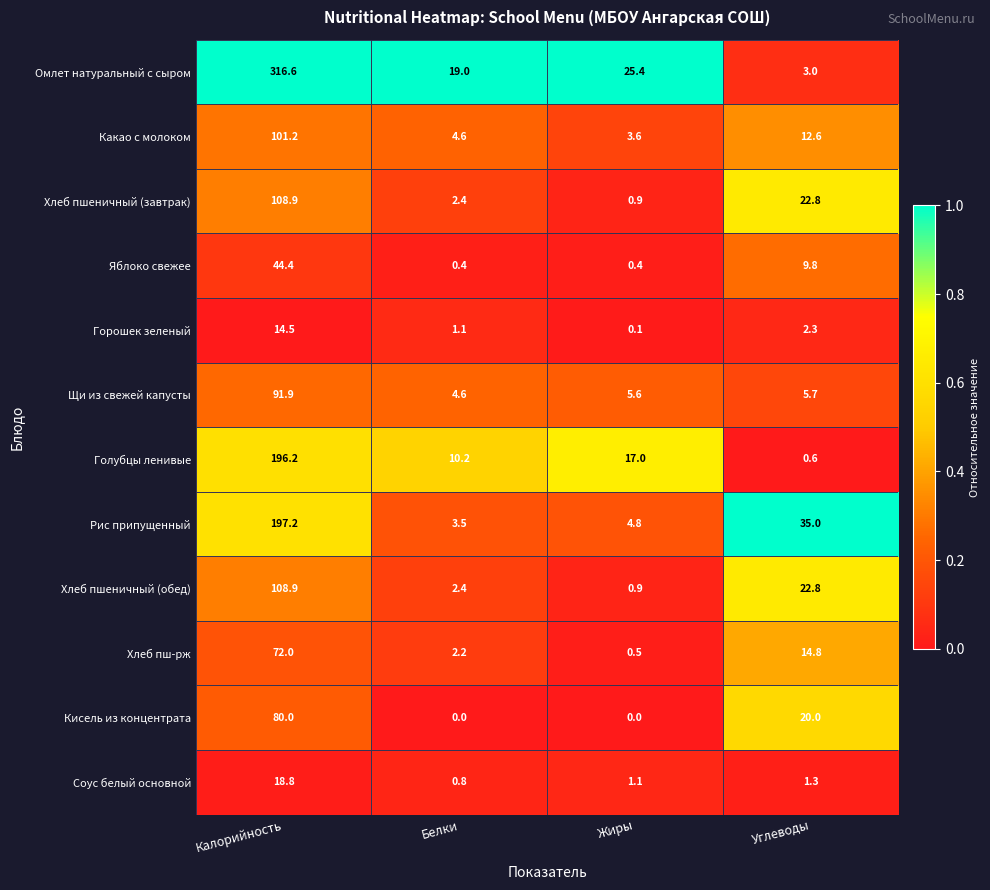

What is the difference between the highest and lowest values at Калорийность?

302.1